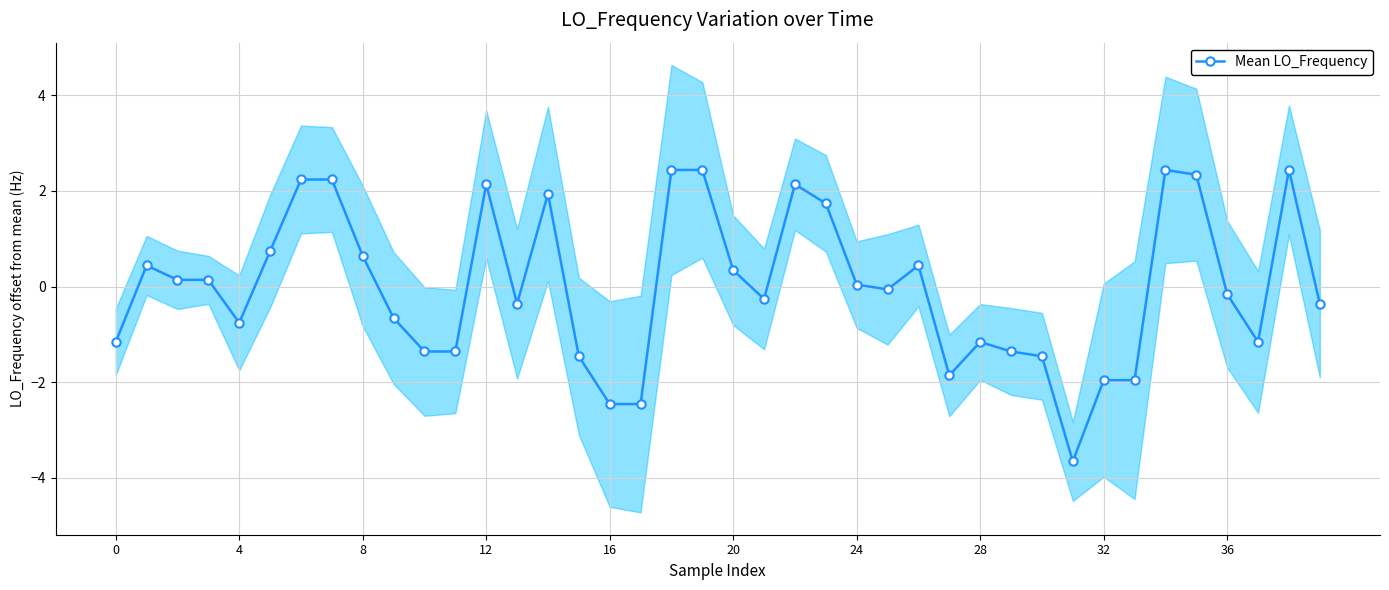

At which category does the chart reach its minimum across all series?

31